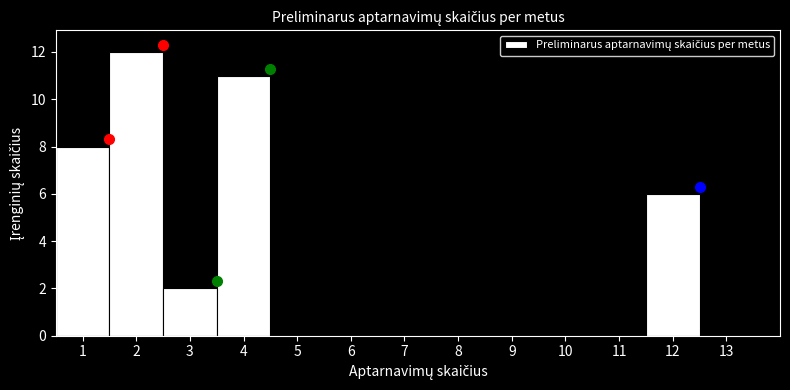

Reading left to right, list every bar in this chart as the range it spans on the x-axis followed by its height. The values are not printed on the chart, so give them approximately, as read against the axis.

0.5 to 1.5: 8
1.5 to 2.5: 12
2.5 to 3.5: 2
3.5 to 4.5: 11
4.5 to 5.5: 0
5.5 to 6.5: 0
6.5 to 7.5: 0
7.5 to 8.5: 0
8.5 to 9.5: 0
9.5 to 10.5: 0
10.5 to 11.5: 0
11.5 to 12.5: 6
12.5 to 13.5: 0